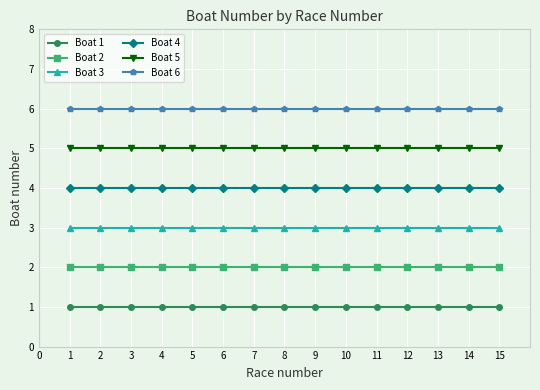

Count the number of categories in the chart.

15